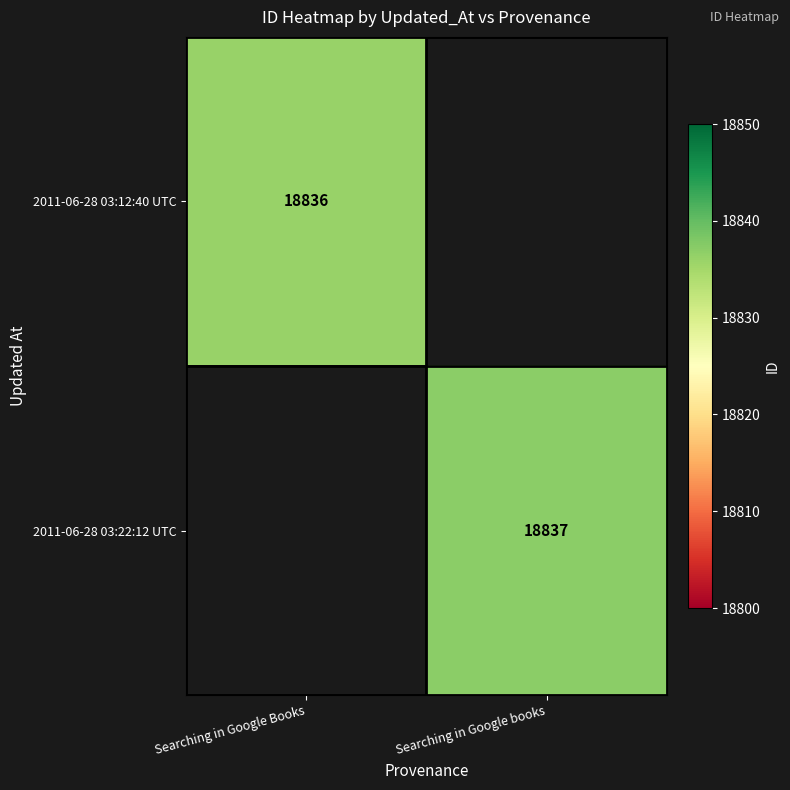

True or false: 2011-06-28 03:12:40 UTC has a value of 18836 at Searching in Google Books.

True